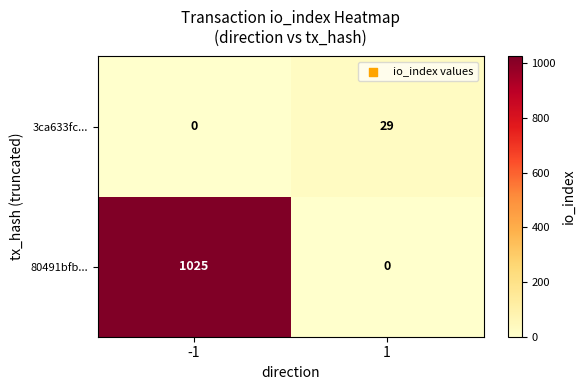

What is the difference between the 80491bfb... values at -1 and 1?

1025